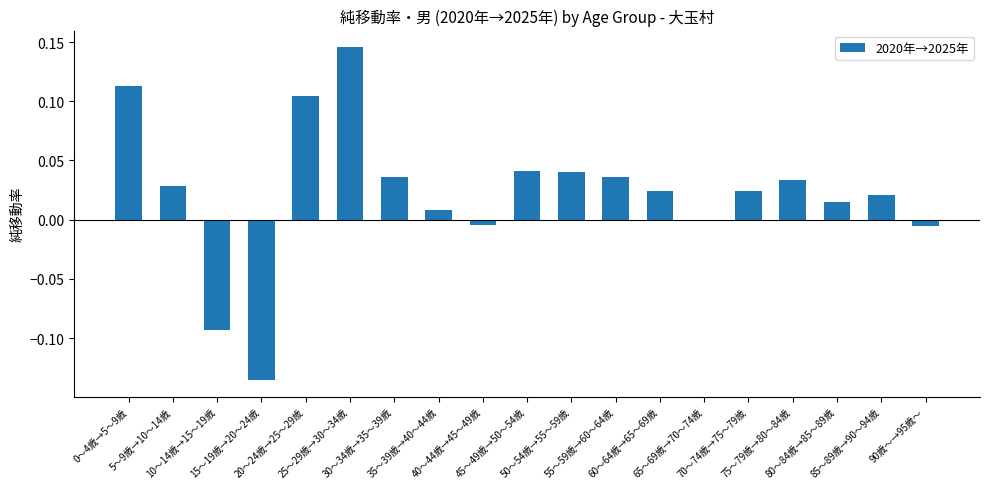

What is the difference between the maximum and minimum values?

0.3